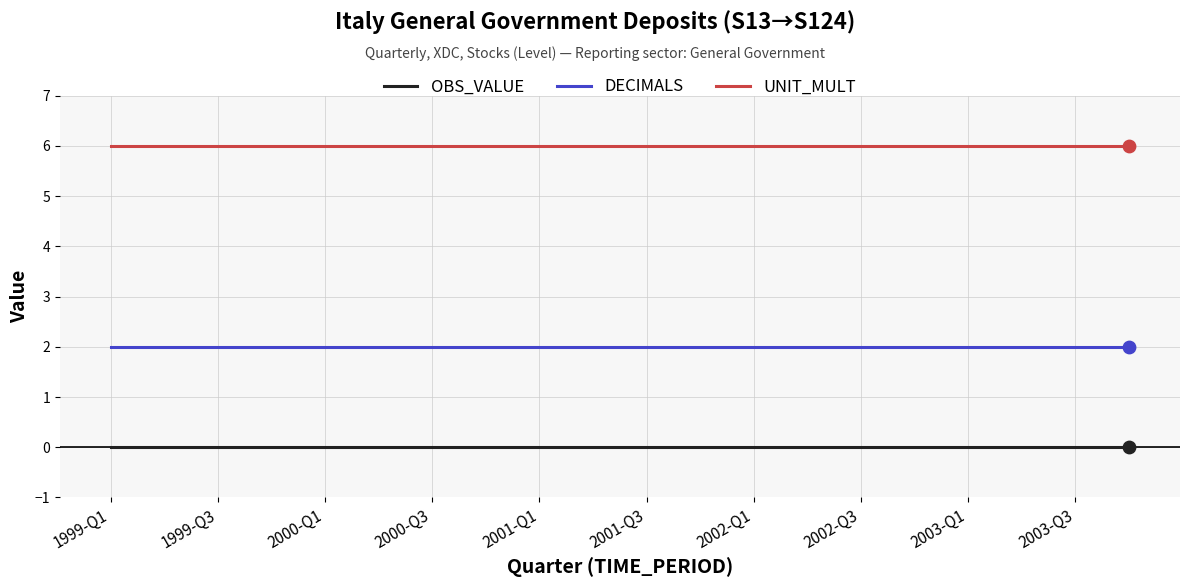

Which series has the largest total across all categories?

UNIT_MULT